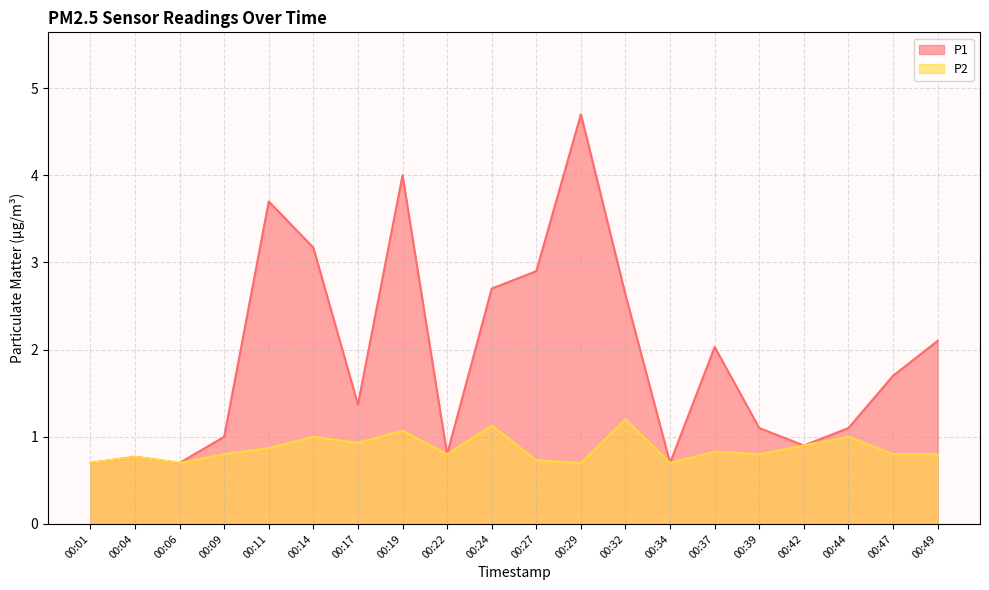

List the labels in order of P1 value, smallest first.

00:01, 00:06, 00:34, 00:04, 00:22, 00:42, 00:09, 00:39, 00:44, 00:17, 00:47, 00:37, 00:49, 00:32, 00:24, 00:27, 00:14, 00:11, 00:19, 00:29